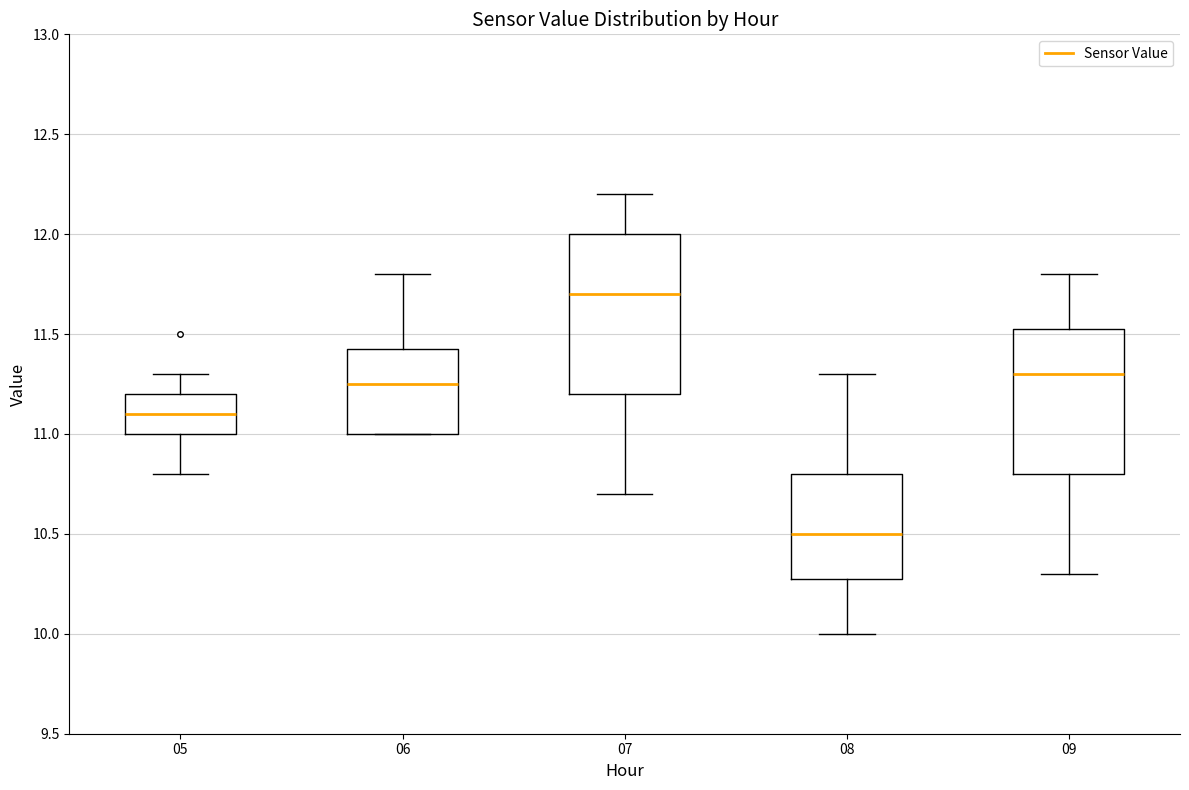

Which box's median line is the highest?

07